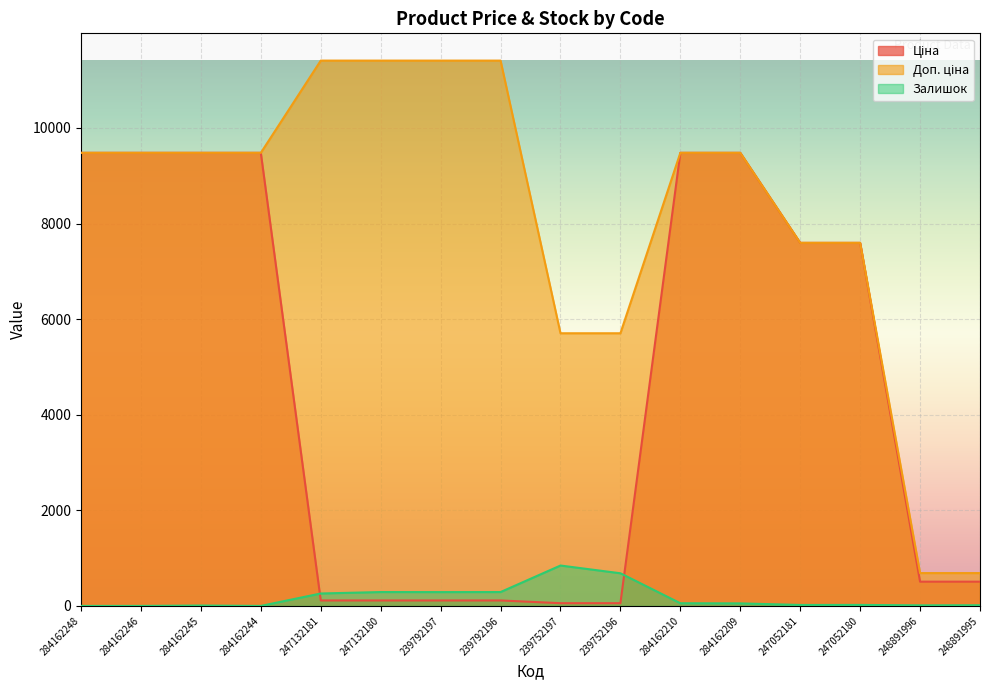

What is the label of the 7th point from the right?

239752196